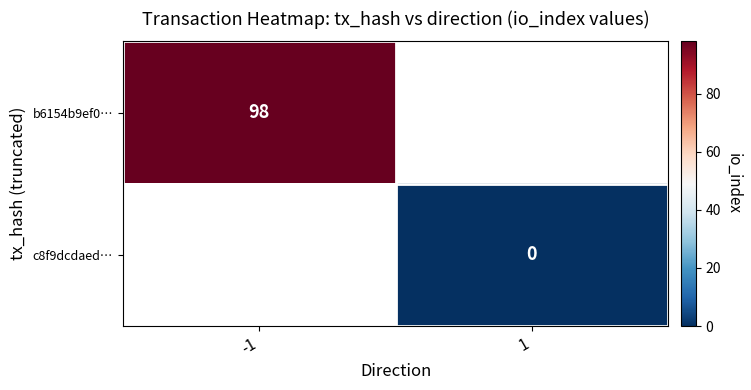

The value of b6154b9ef0… at -1 is 98. True or false?

True